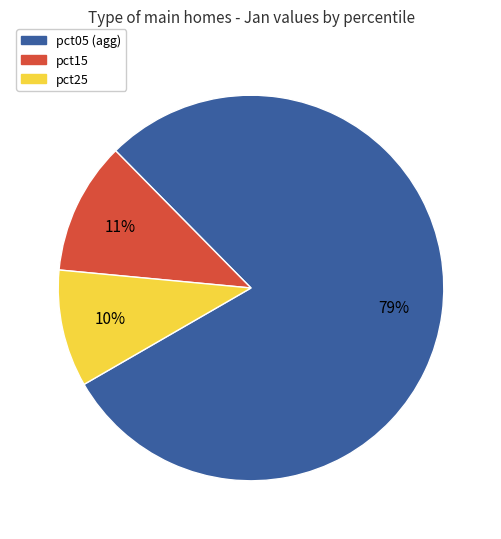

Does any single category account for the majority?

Yes